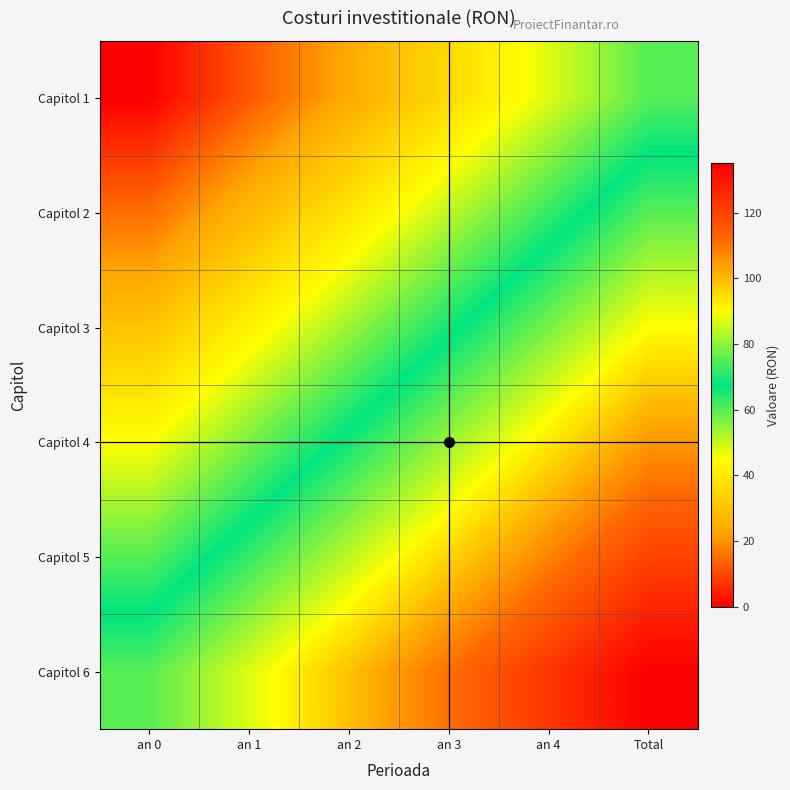

What is the greatest value displayed?

135